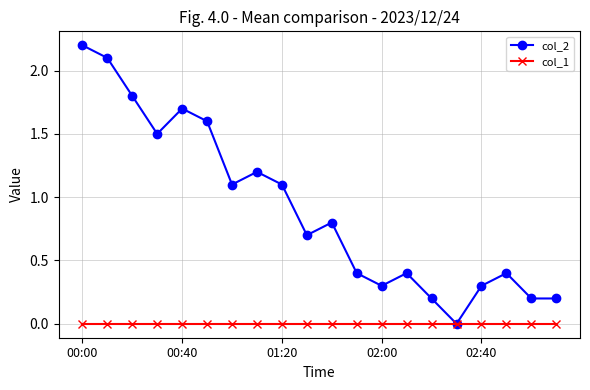

How many lines are shown in the chart?

2